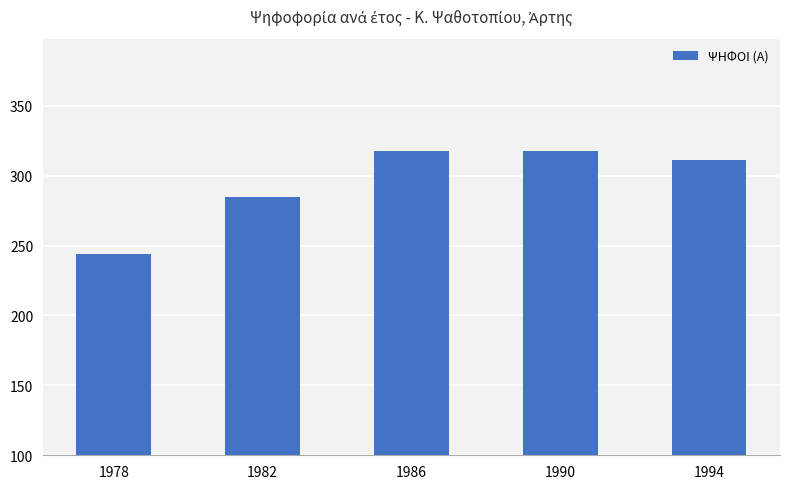

Are the bars horizontal?

No